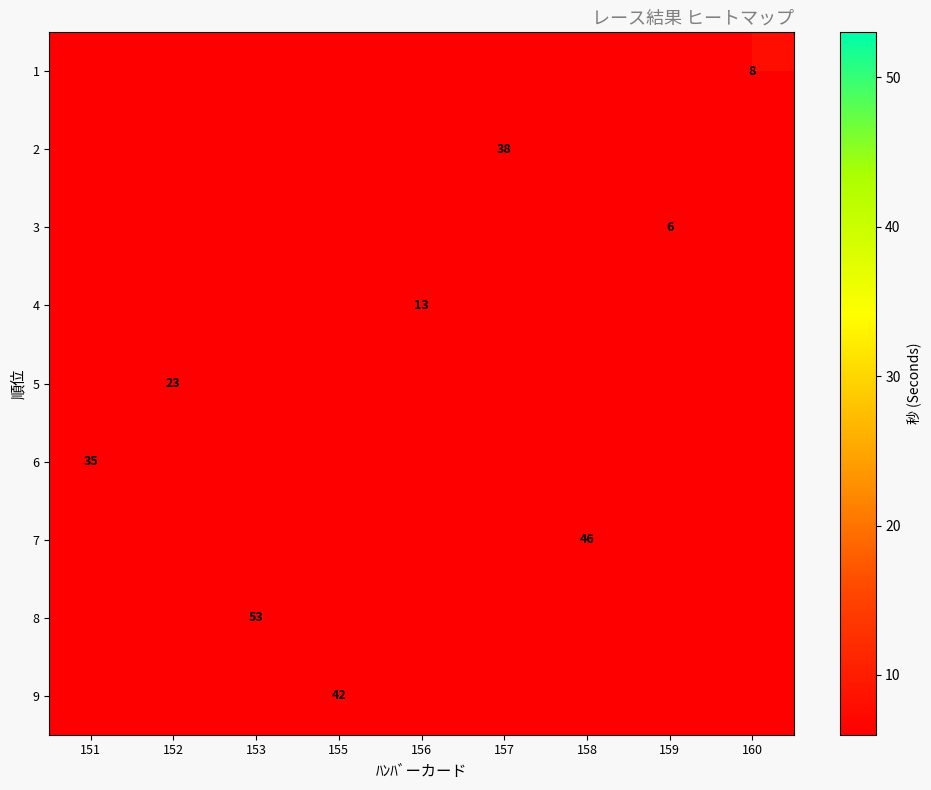

Rank the categories by 2 value from lowest to highest.

151, 152, 153, 155, 156, 157, 158, 159, 160